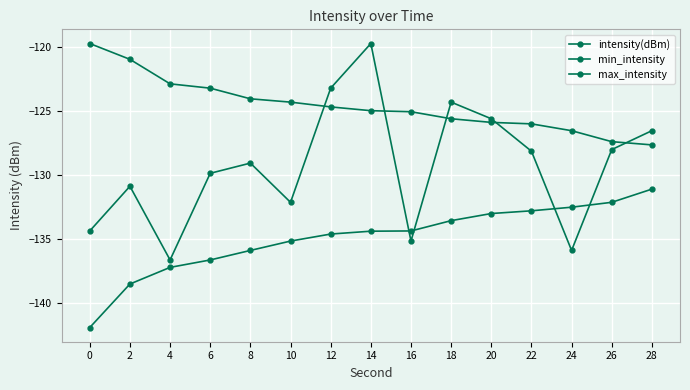

What is the sum of the intensity(dBm) values at 18 and 22?

-252.4